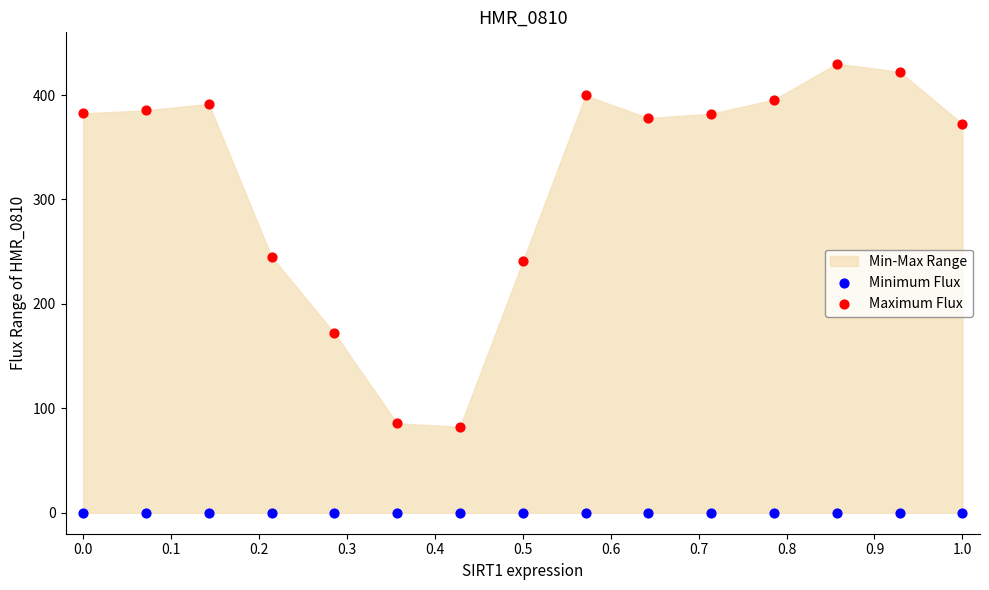

Which series reaches the maximum Y coordinate?

Maximum Flux